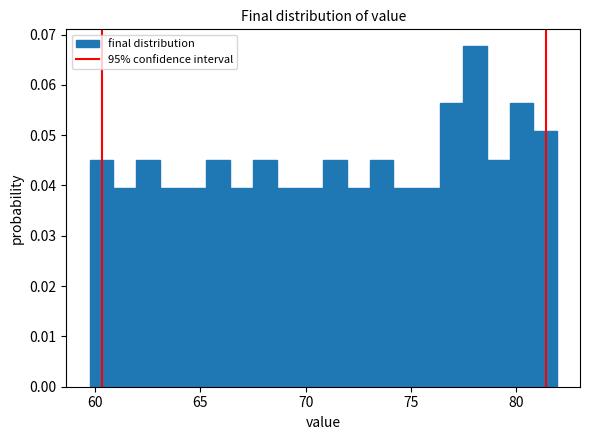

Around what value on the x-axis is the tallest bar? Give the approximate position of its centre, as read against the axis.

78.0